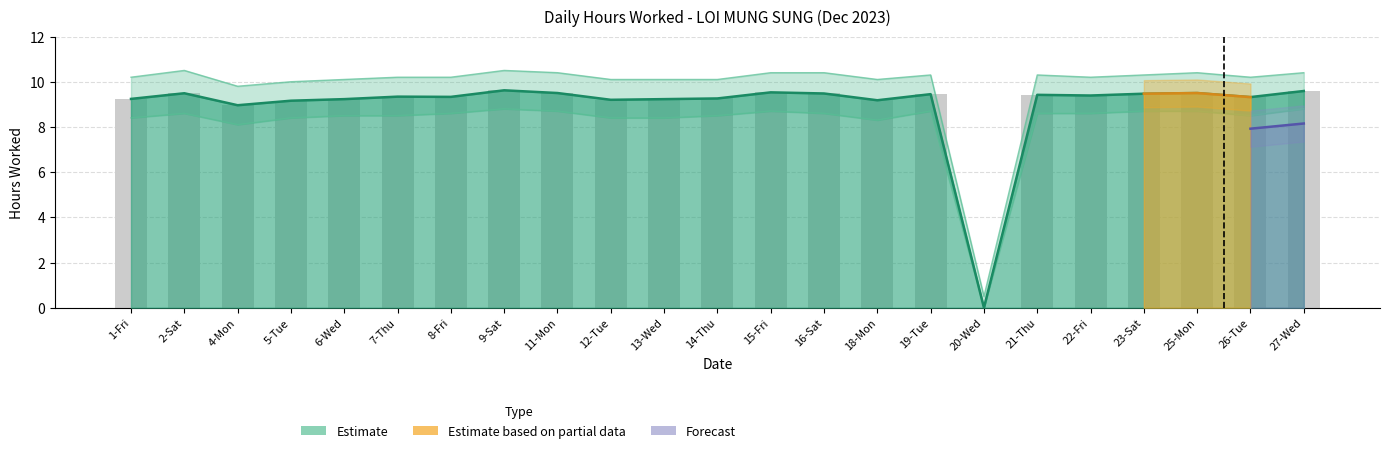

What is the maximum value shown in the chart?

9.6